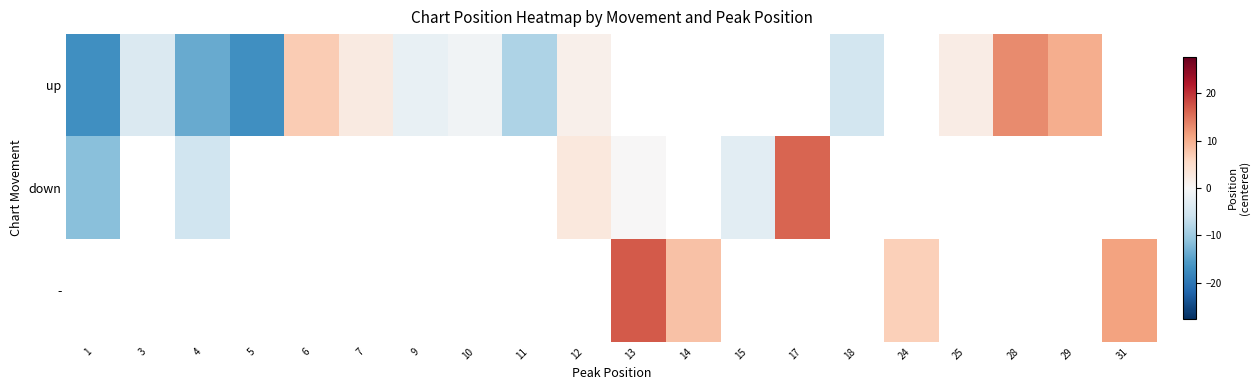

How many categories are shown in the chart?

20